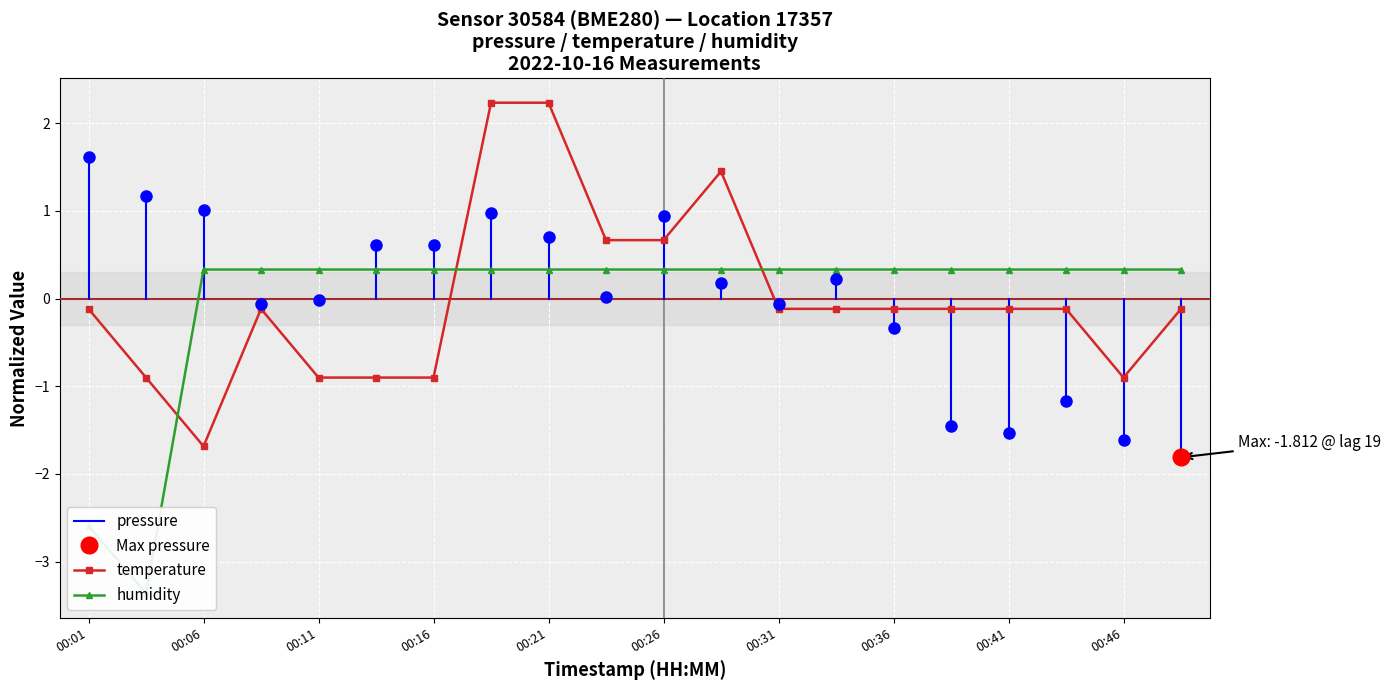

Which series has the largest range (max minus min)?

temperature